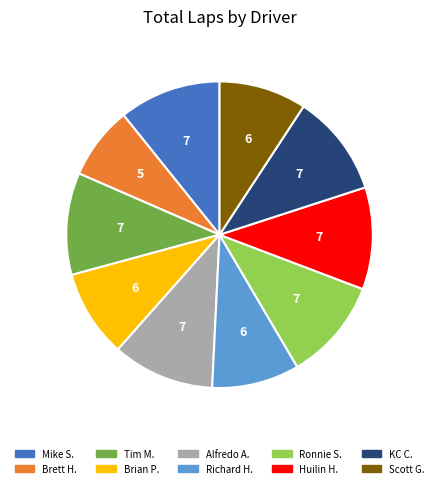

Does any single category account for the majority?

No